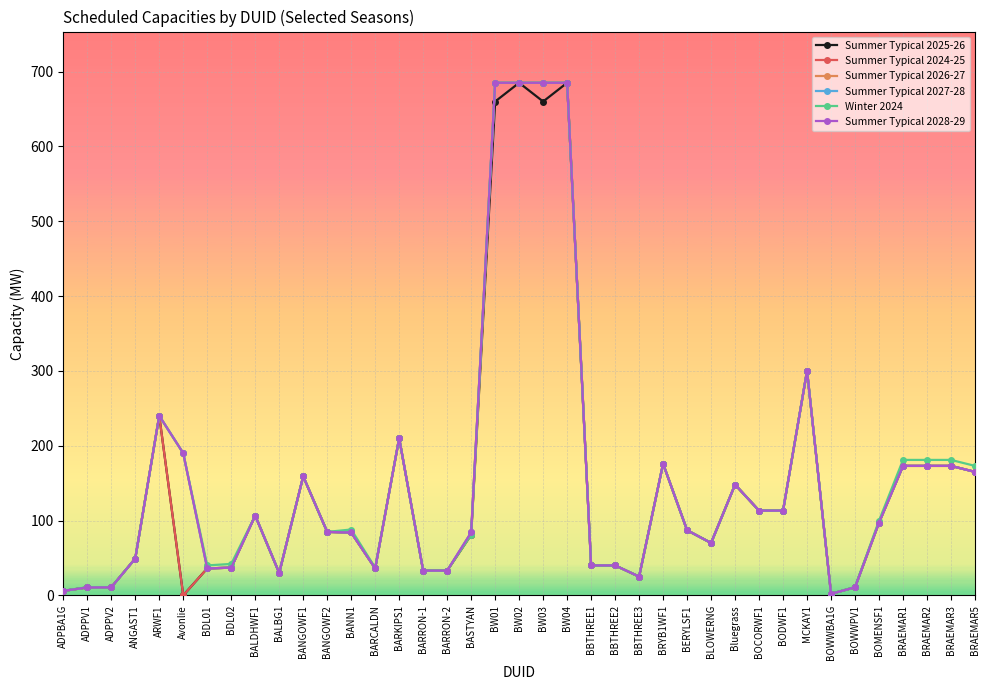

What is the label of the 29th point from the left?

Bluegrass